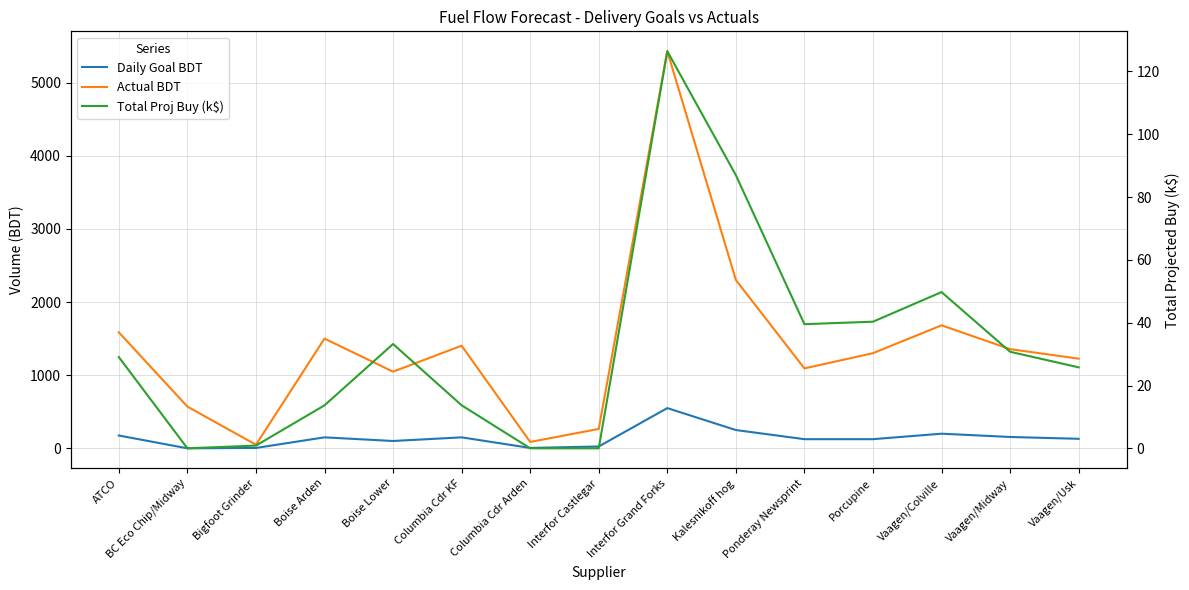

How many distinct data groups are displayed?

3